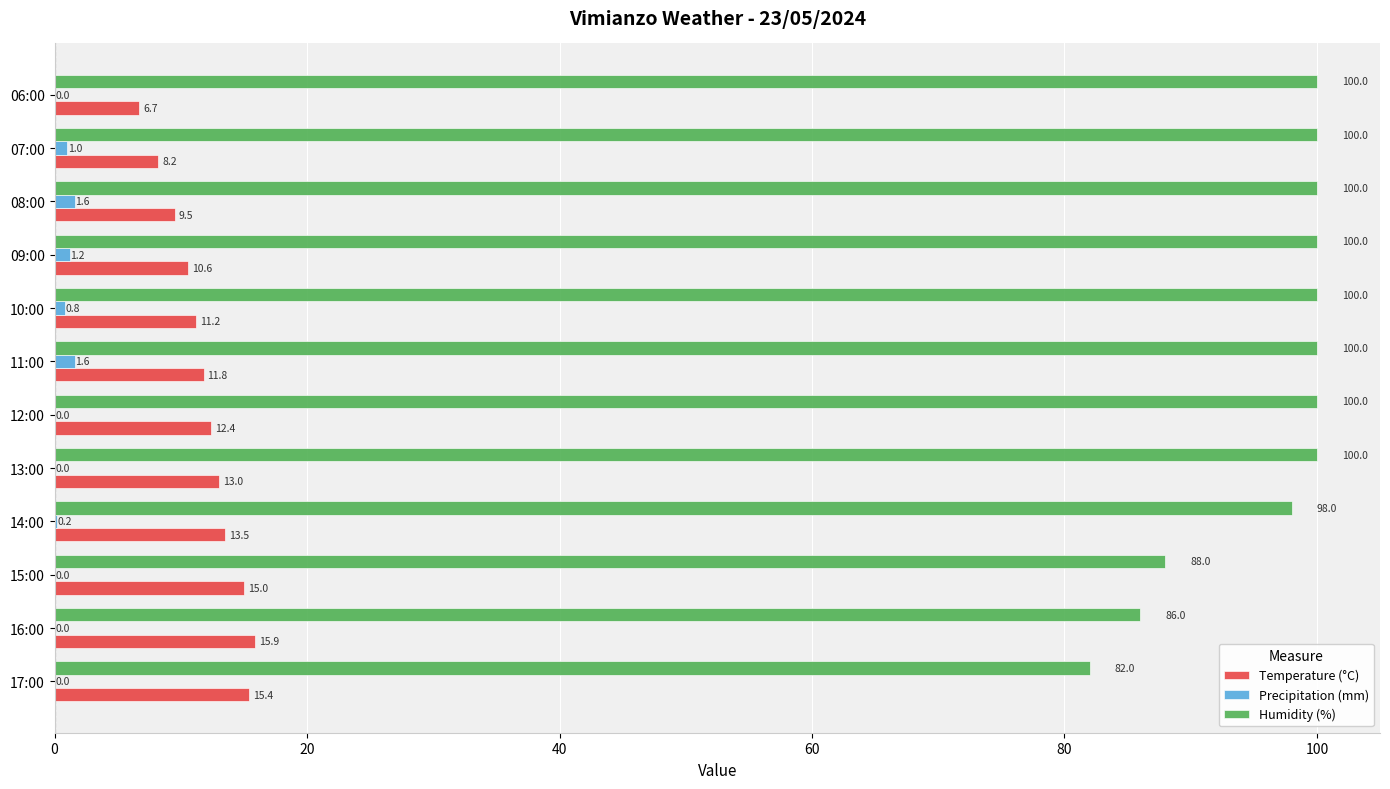

What is the highest value of the Temperature (°C) series?

15.9